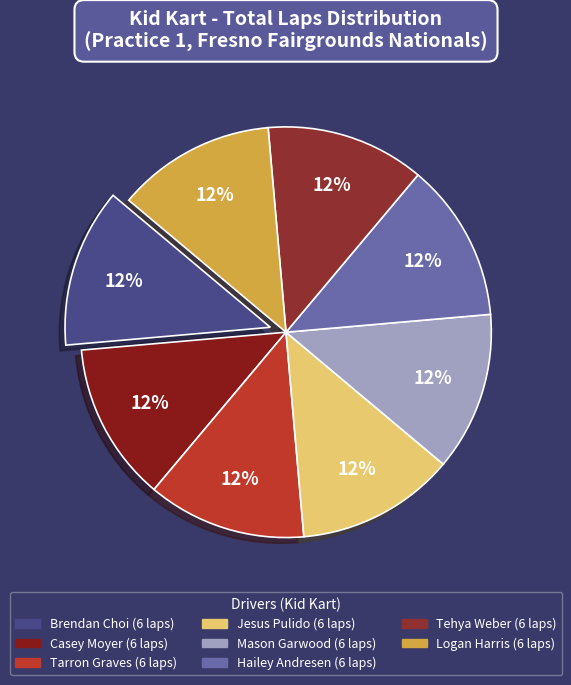

Which category has the biggest portion of the pie?

Brendan Choi